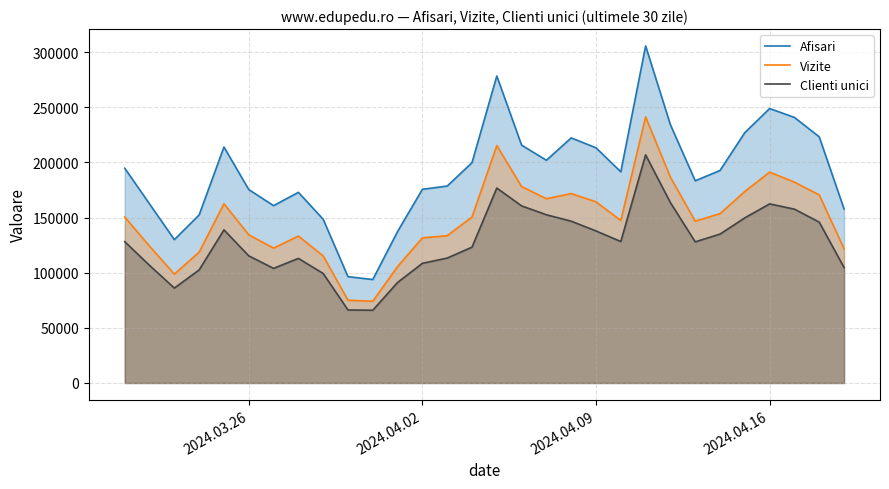

Reading left to right, extract all data points from this chart.

Afisari: 194806	162410	130025	152468	214023	175451	160856	172927	148522	96450	93851	137386	175681	178633	199836	278453	215721	202039	222313	213321	191528	305715	234226	183393	192784	227082	248953	240881	223250	157881
Vizite: 150529	124090	98765	118692	162579	134436	122336	133275	115307	75062	74161	105656	131625	133621	150528	215325	178171	167157	171829	164331	147393	241383	186604	146766	153609	173736	191266	182158	170641	121720
Clienti unici: 128177	106652	86105	102552	138882	115318	103960	112998	99338	66223	65983	91189	108550	113290	123223	176811	160644	152584	146761	137905	128317	206912	163581	128013	135060	149782	162460	157663	145900	104754